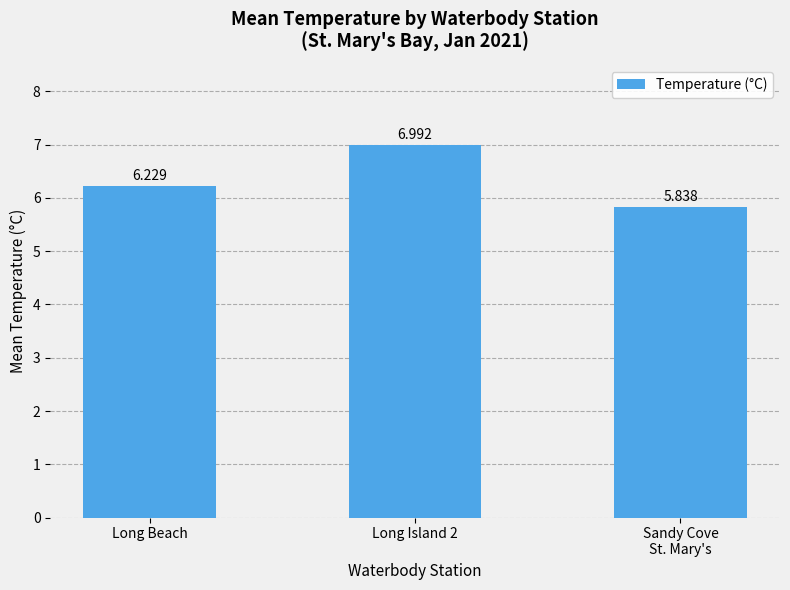

How many bars are there in total?

3